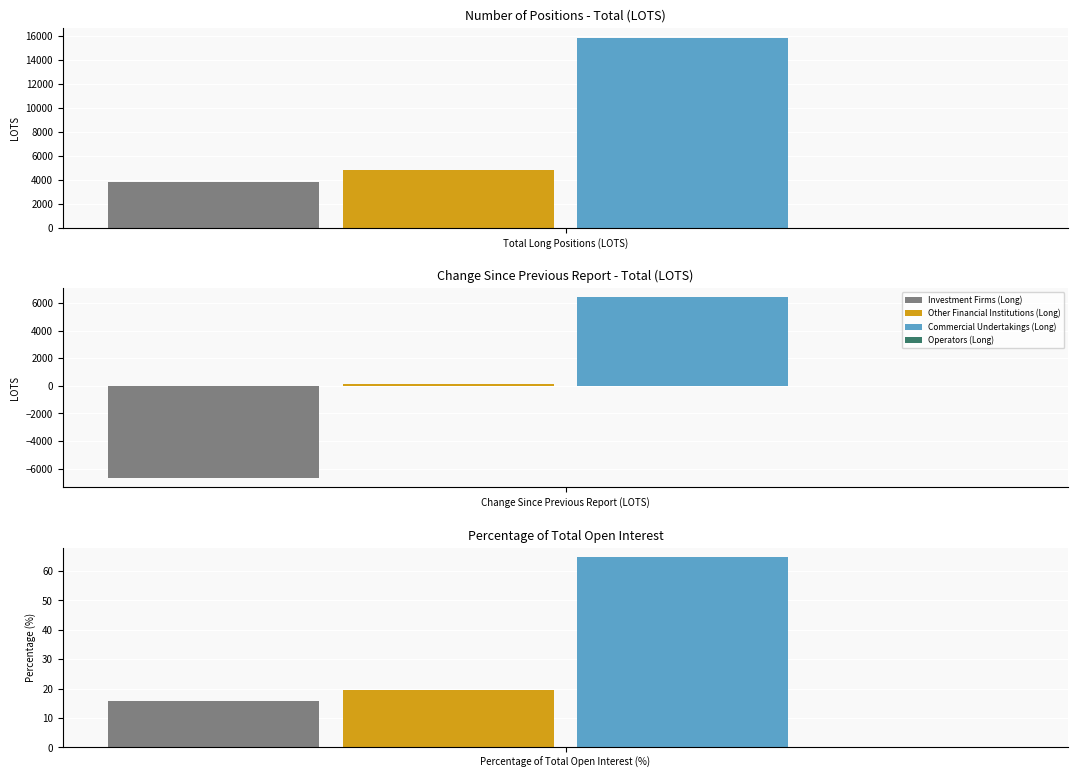

What is the sum of all Long - Investment Firms values?

-2841.9